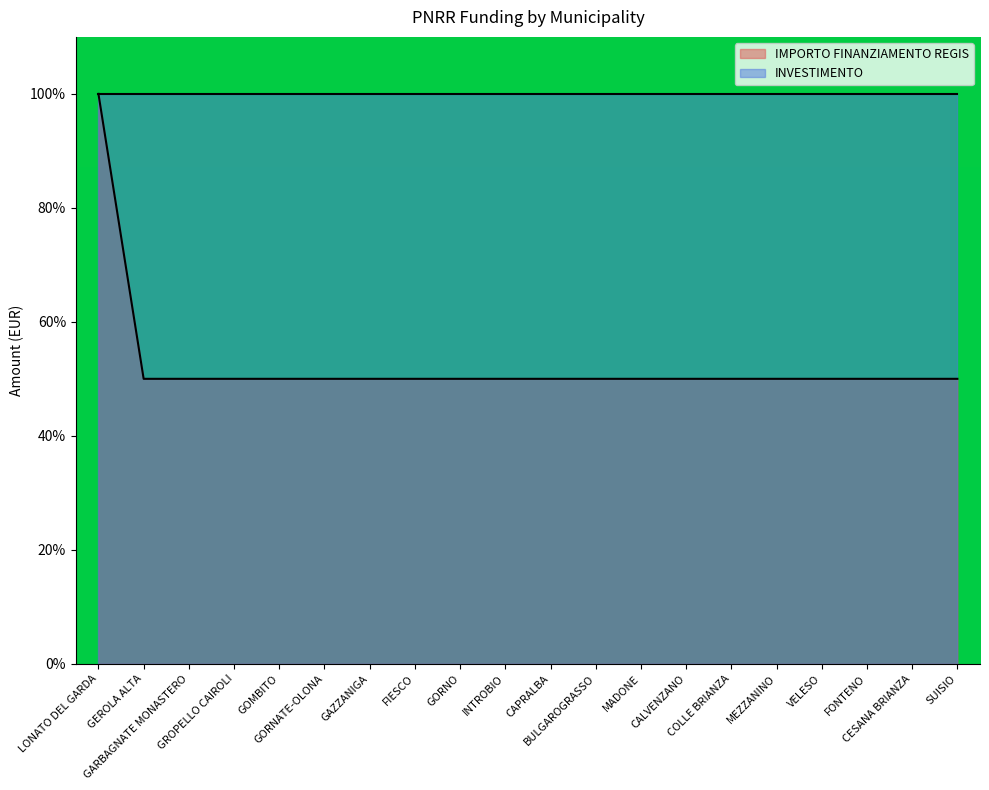

How many lines are shown in the chart?

2